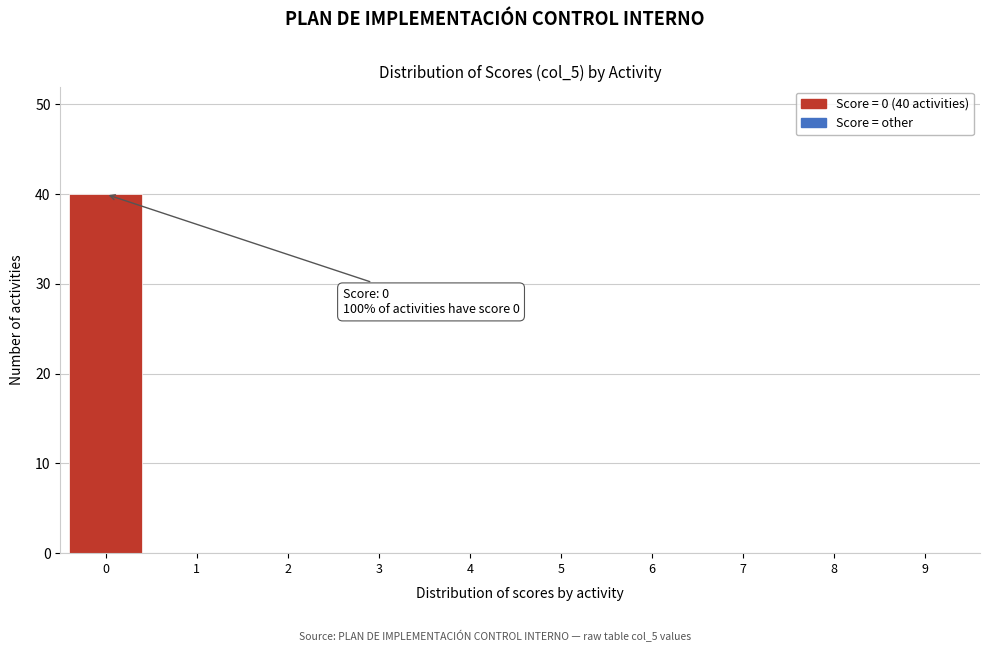

Reading left to right, extract all data points from this chart.

0=40	1=0	2=0	3=0	4=0	5=0	6=0	7=0	8=0	9=0